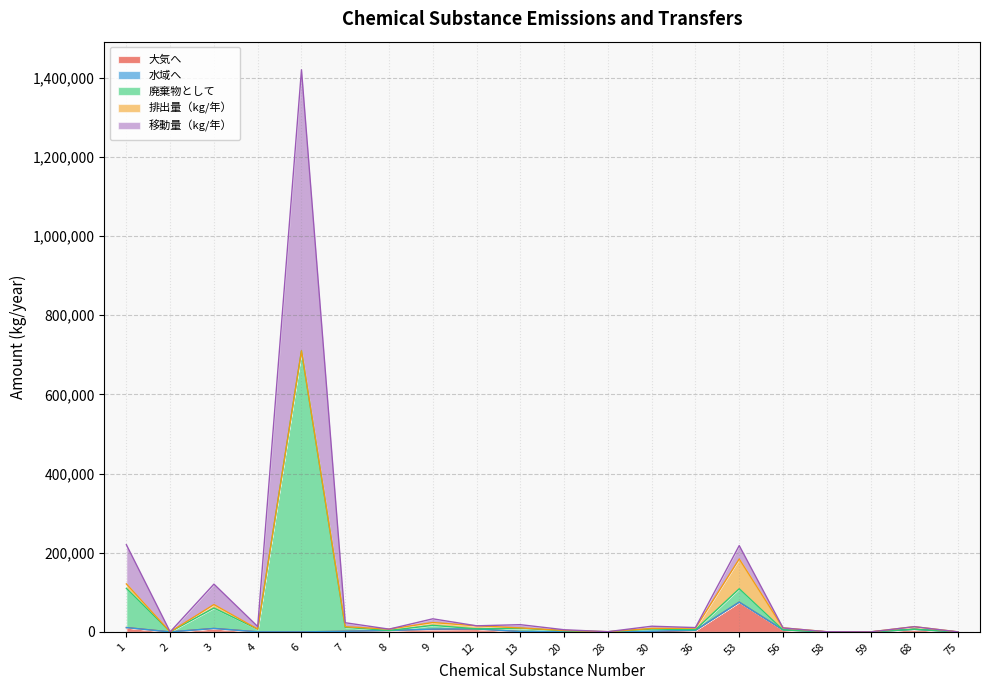

True or false: 移動量（kg/年） and 大気へ intersect in this chart.

False